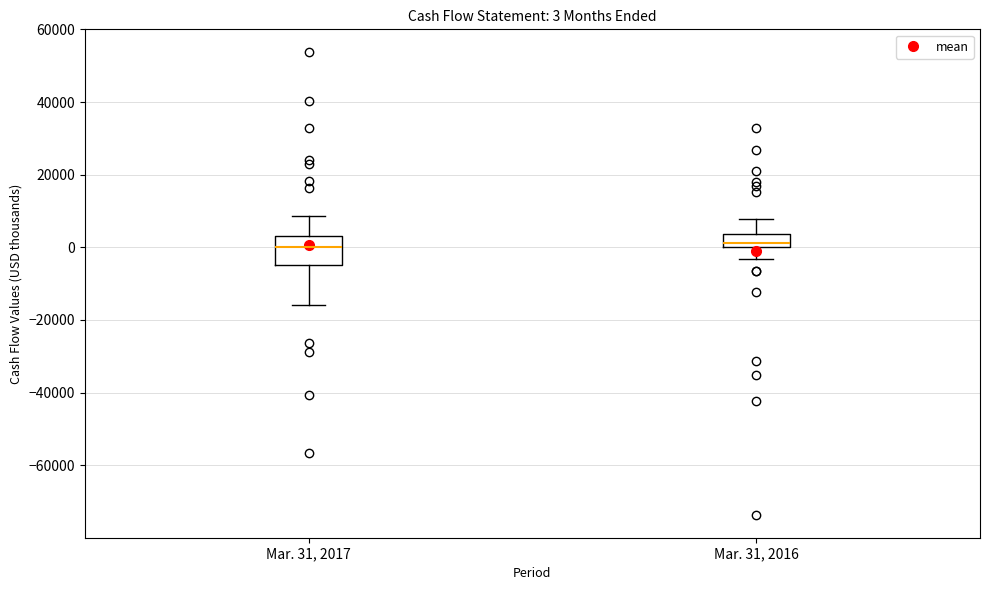

Which box is the tallest, from its lower edge to its upper edge?

Mar. 31, 2017